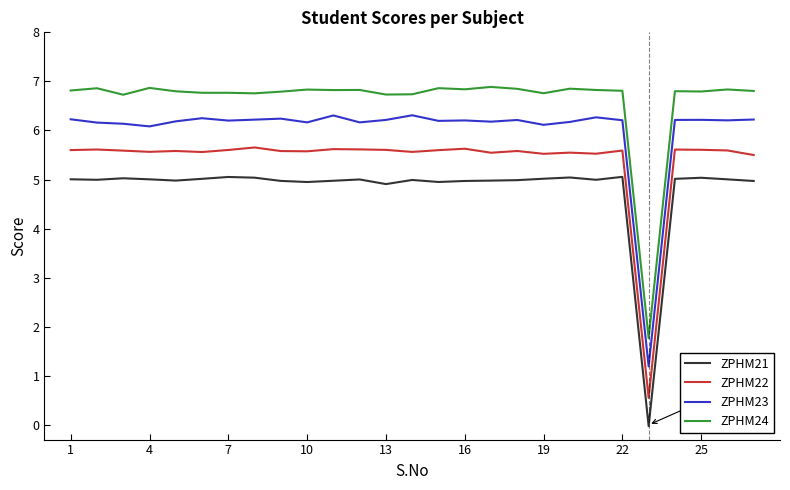

Reading left to right, transcribe all the data shown in this chart.

ZPHM21: 5.0	5.0	5.0	5.0	5.0	5.0	5.1	5.0	5.0	4.9	5.0	5.0	4.9	5.0	5.0	5.0	5.0	5.0	5.0	5.0	5.0	5.1	-0.0	5.0	5.0	5.0	5.0
ZPHM22: 5.6	5.6	5.6	5.6	5.6	5.6	5.6	5.7	5.6	5.6	5.6	5.6	5.6	5.6	5.6	5.6	5.5	5.6	5.5	5.5	5.5	5.6	0.5	5.6	5.6	5.6	5.5
ZPHM23: 6.2	6.2	6.1	6.1	6.2	6.2	6.2	6.2	6.2	6.2	6.3	6.2	6.2	6.3	6.2	6.2	6.2	6.2	6.1	6.2	6.3	6.2	1.2	6.2	6.2	6.2	6.2
ZPHM24: 6.8	6.9	6.7	6.9	6.8	6.8	6.8	6.8	6.8	6.8	6.8	6.8	6.7	6.7	6.9	6.8	6.9	6.8	6.8	6.9	6.8	6.8	1.8	6.8	6.8	6.8	6.8